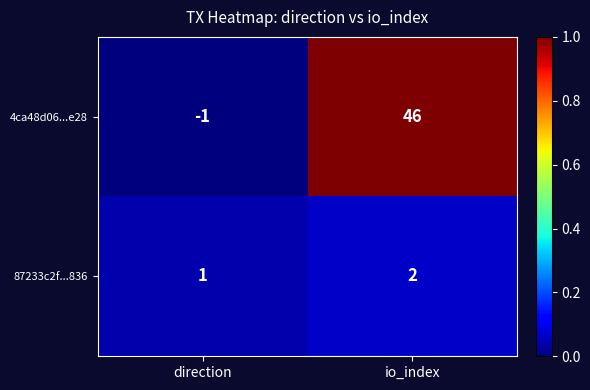

What is the sum of the 87233c2f...836 values at io_index and direction?

3